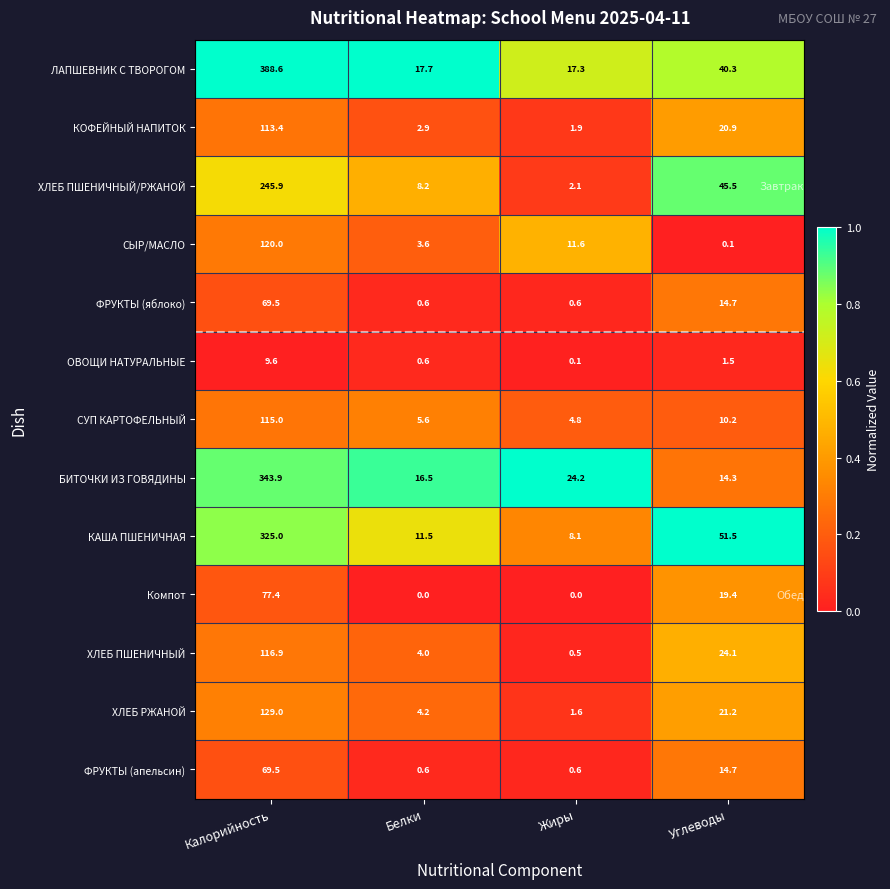

True or false: ЛАПШЕВНИК С ТВОРОГОМ has a value of 28.1 at Жиры.

False